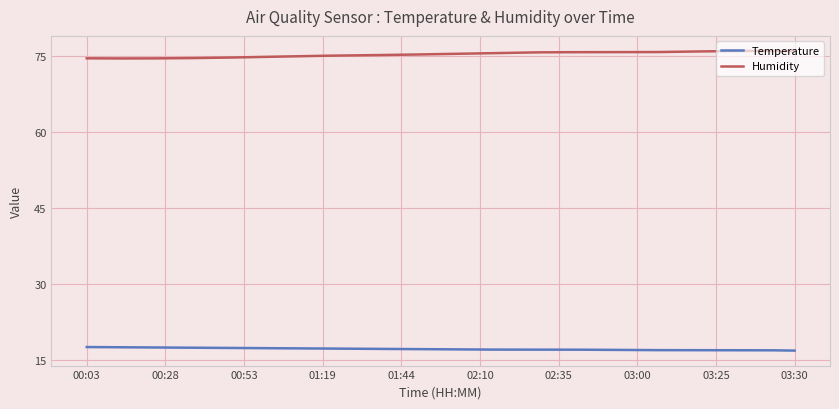

True or false: Humidity and Temperature intersect in this chart.

False